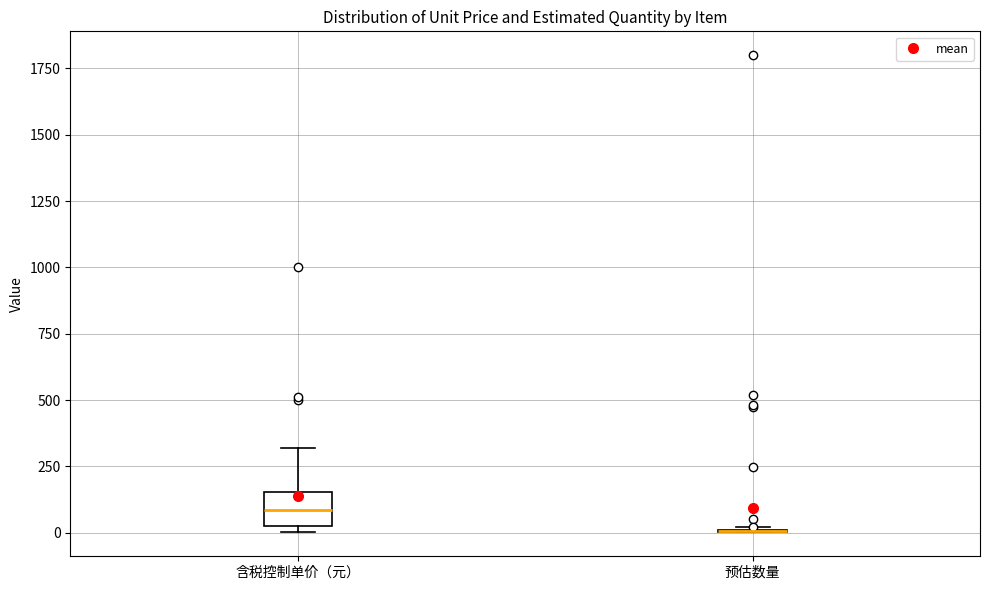

Reading left to right, read every box against the y-axis: the position of its median line, the range the box covers, and the ends of its whiskers. The values are not printed on the chart, so give them approximately, as read against the axis.

含税控制单价（元）: median 100, box 50 to 150, whiskers 0 to 300
预估数量: box collapsed to a line at 0, whiskers 0 to 0